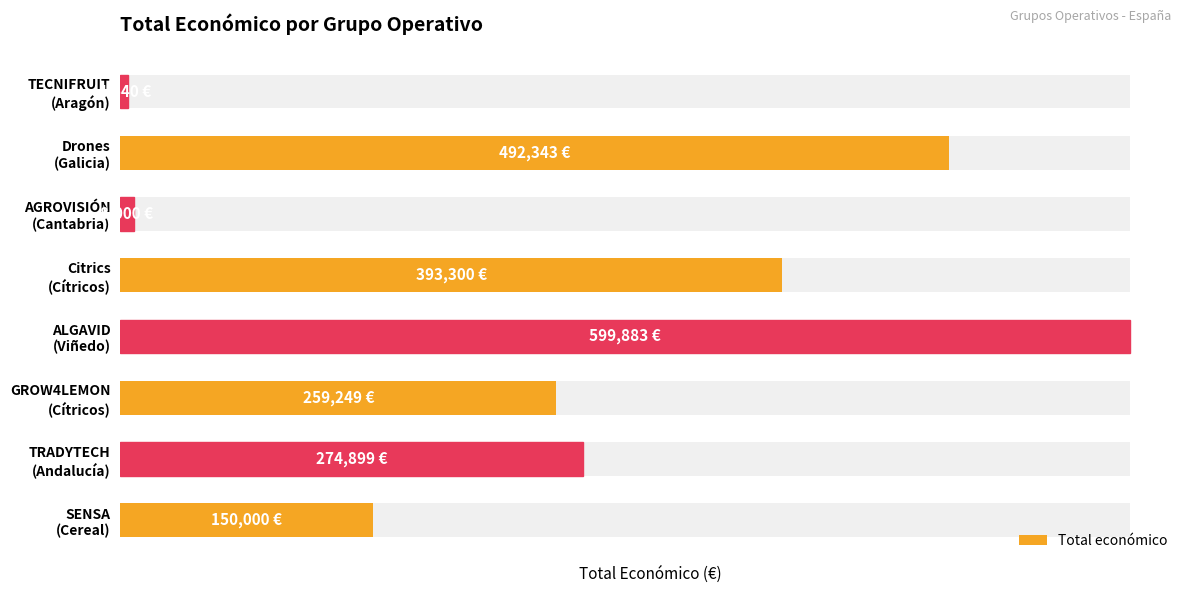

Count the values in the range 150000 to 492343.

5